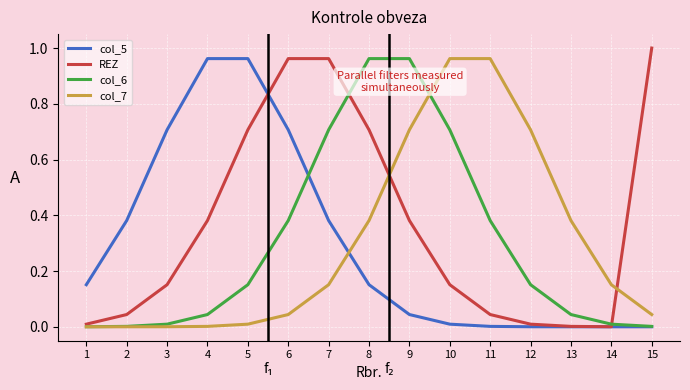

Which category has the highest value across all series?

15